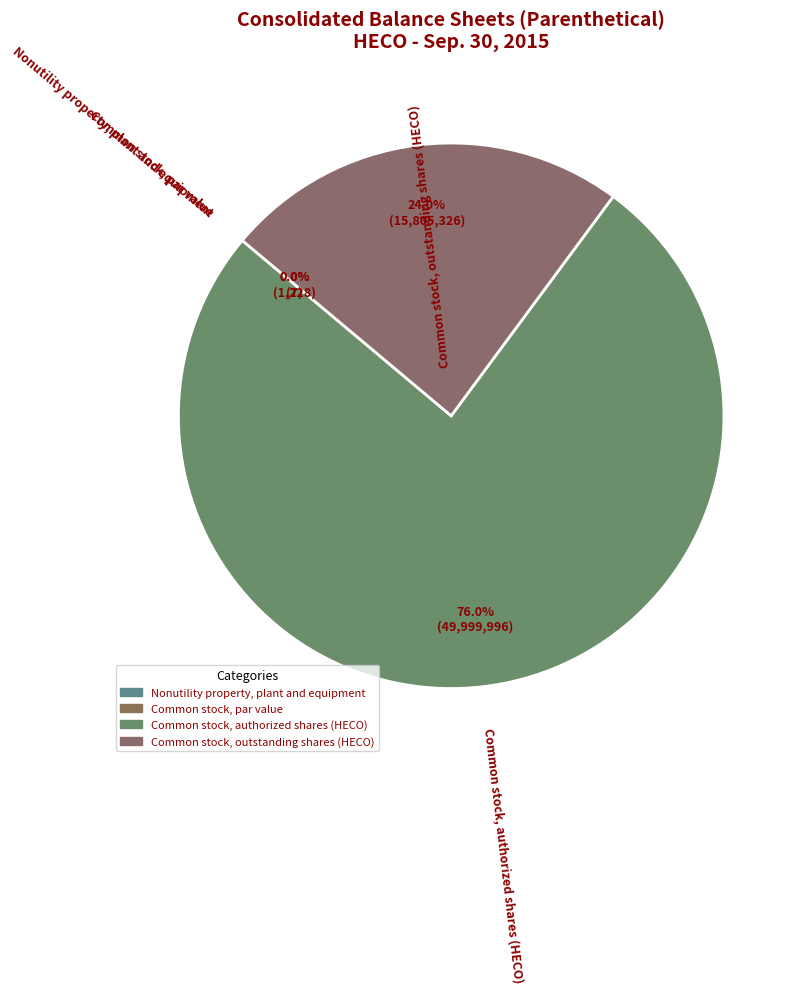

True or false: Common stock, outstanding shares (HECO) accounts for 24% of the total.

True